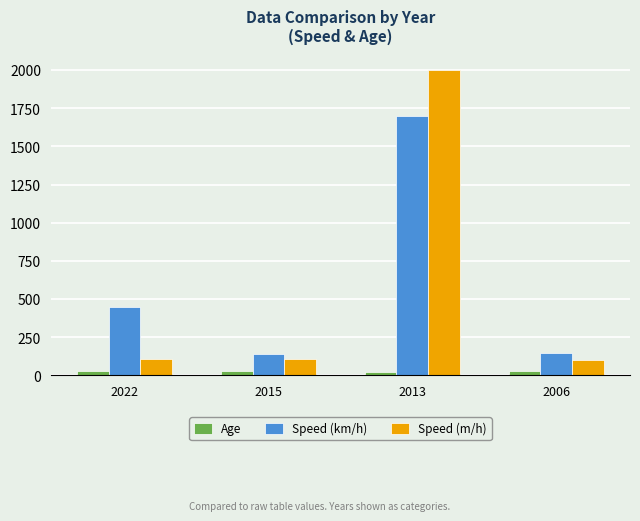

Which series has the largest total across all categories?

Speed (km/h)